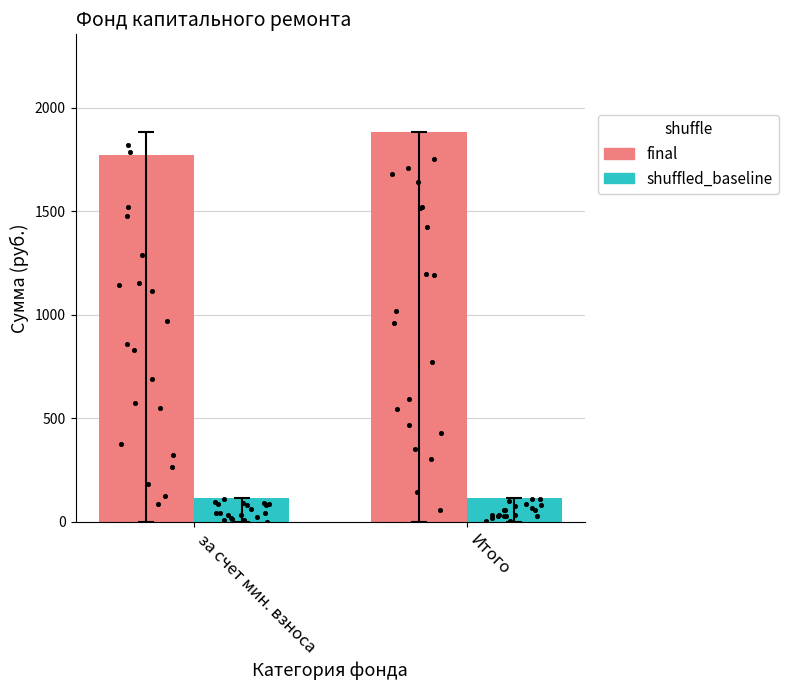

At which category is the sum across all series the highest?

Итого